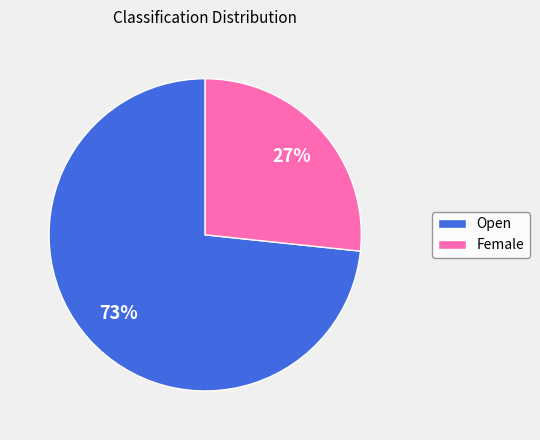

To the nearest percent, what percentage of the pie is Female?

27%